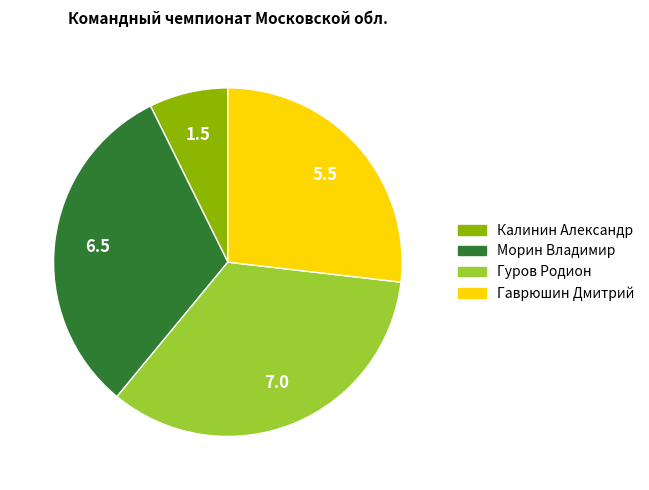

Is it true that Морин Владимир is 32% of the pie?

True